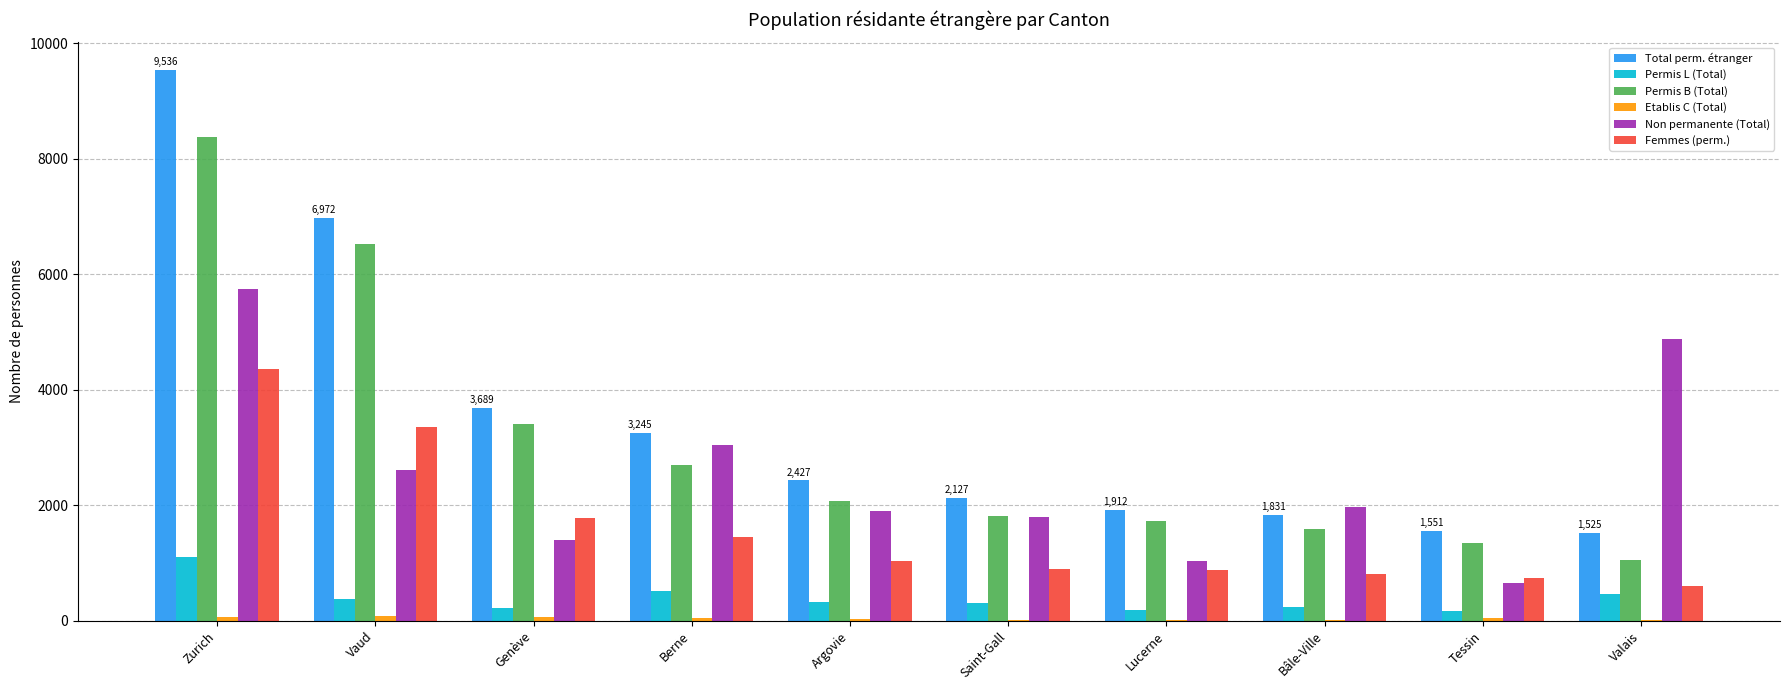

What is the spread (max minus min) of values at Lucerne?

1895